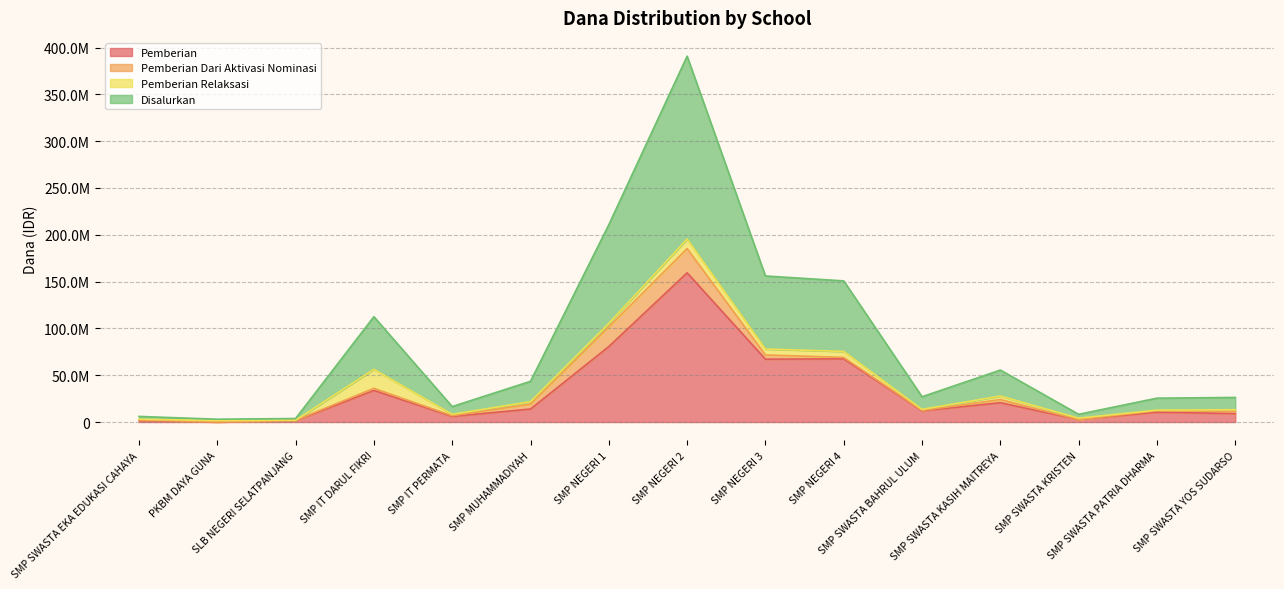

What is the label of the 12th point from the right?

SMP IT DARUL FIKRI